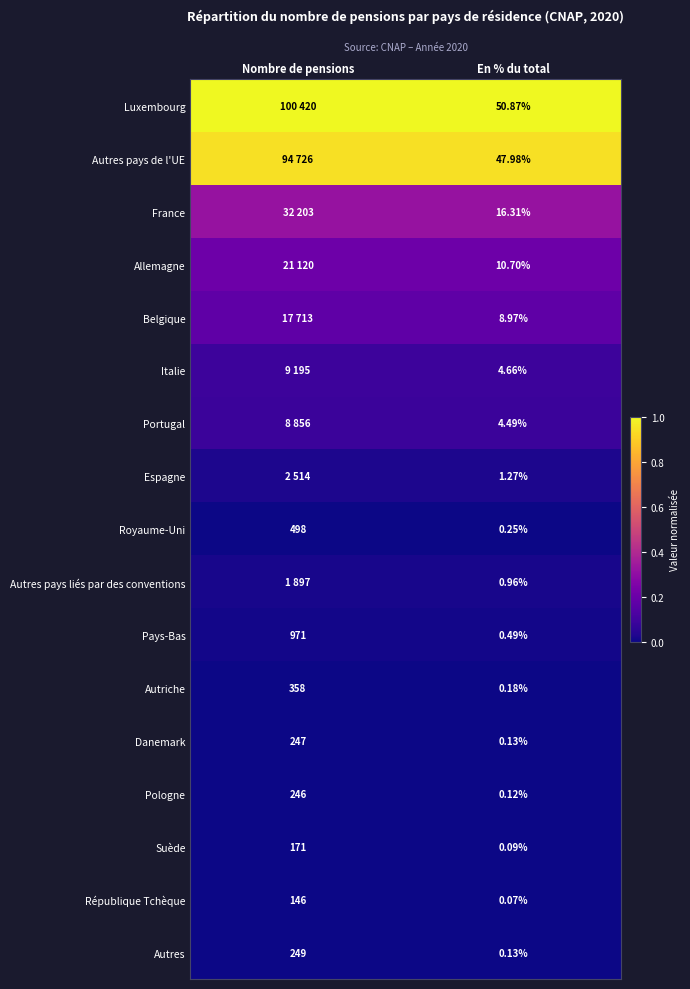

Rank the categories by Autriche value from highest to lowest.

Nombre de pensions, En % du total